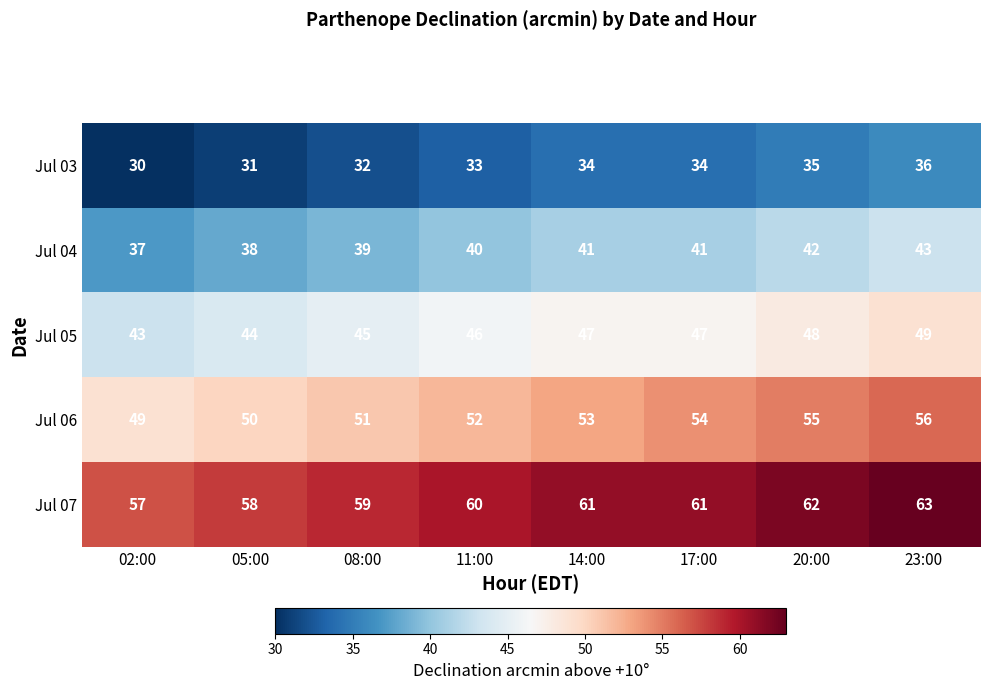

What is the sum of all Jul 04 values?

321